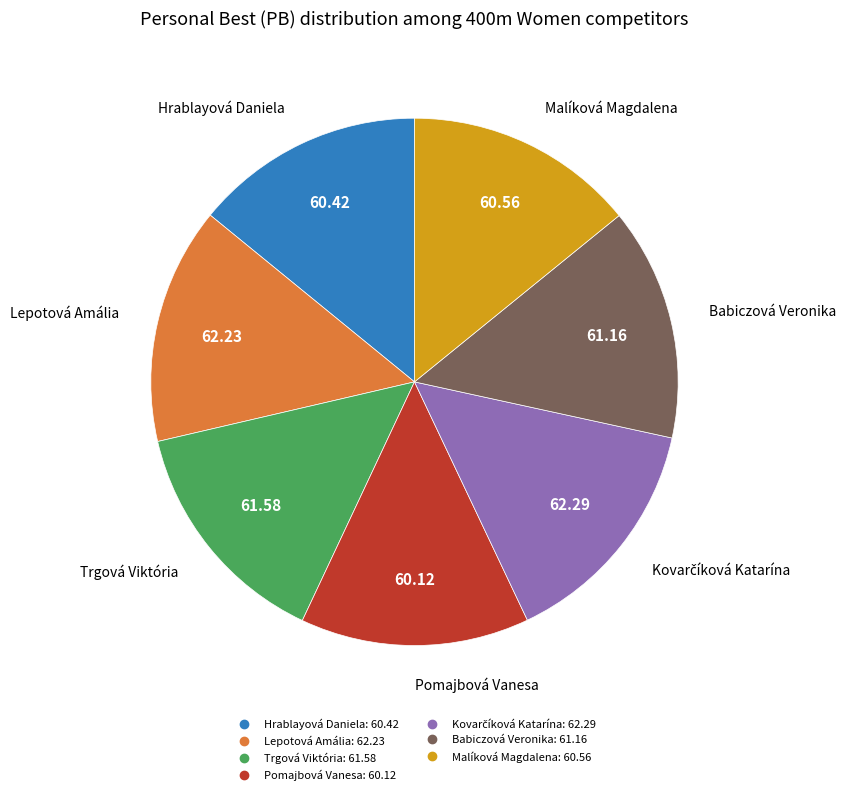

Is it true that Babiczová Veronika is 27% of the pie?

False